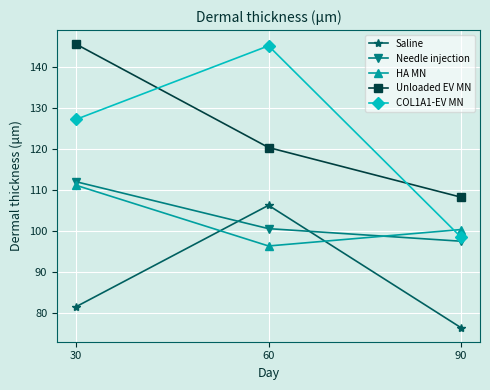

Where is Unloaded EV MN nearest to the value 126?

60